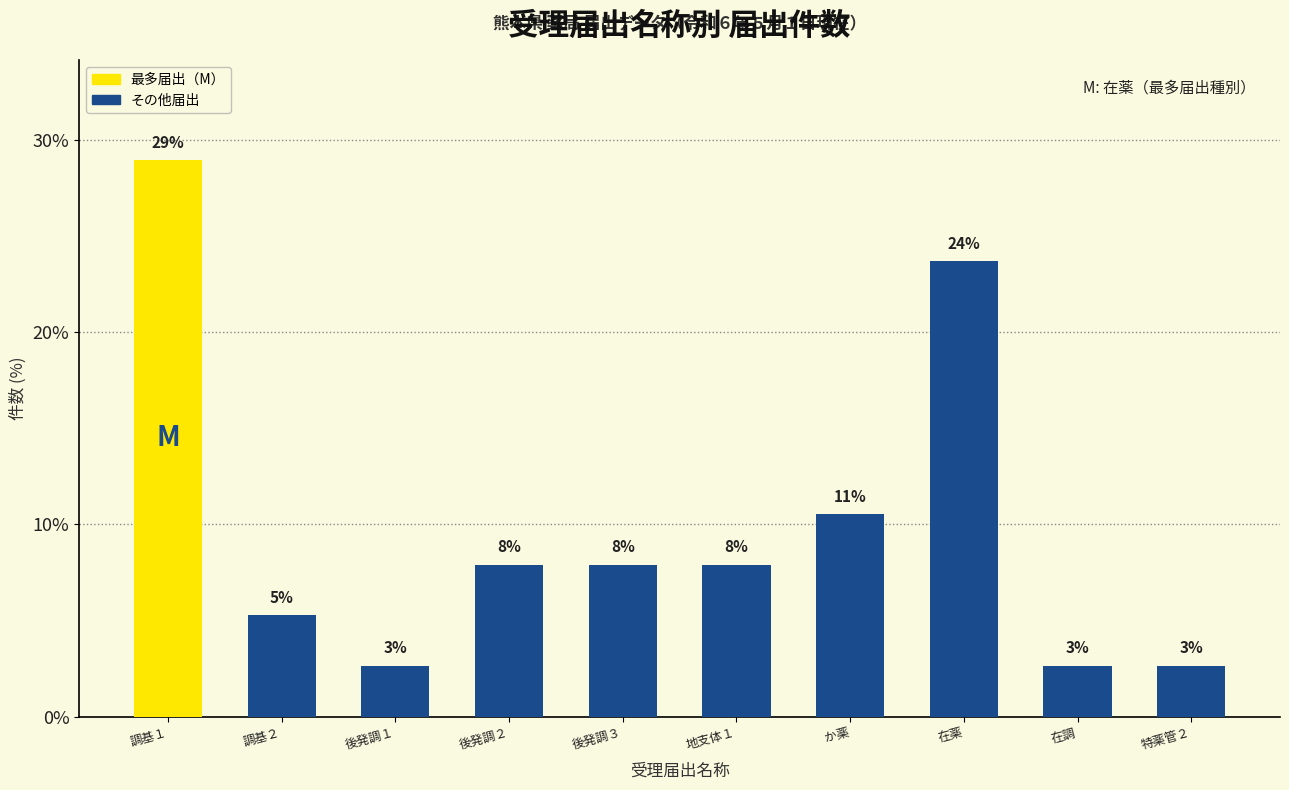

Are the bars horizontal?

No